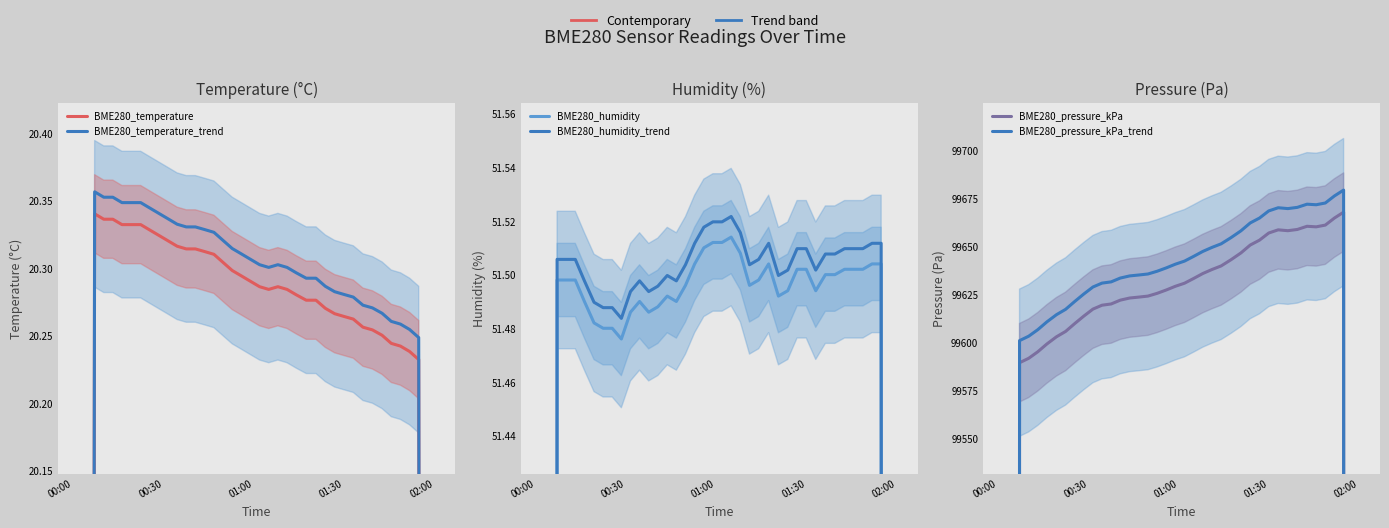

What is the difference between the maximum and second lowest values in the BME280_temperature_trend series?

8.1